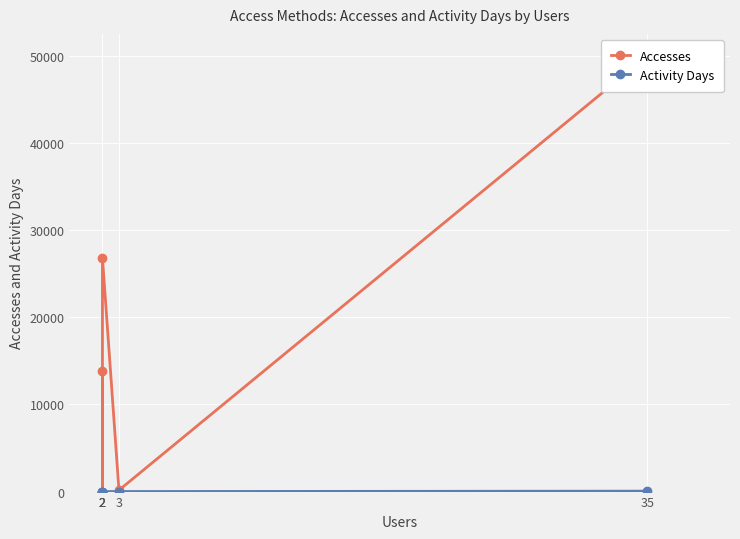

True or false: Activity Days and Accesses intersect in this chart.

False